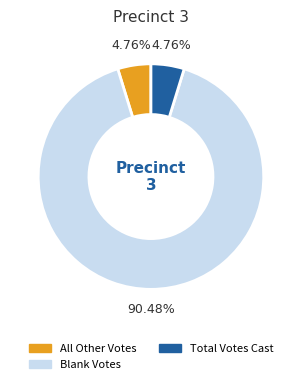

What is the largest slice in the pie chart?

Blank Votes